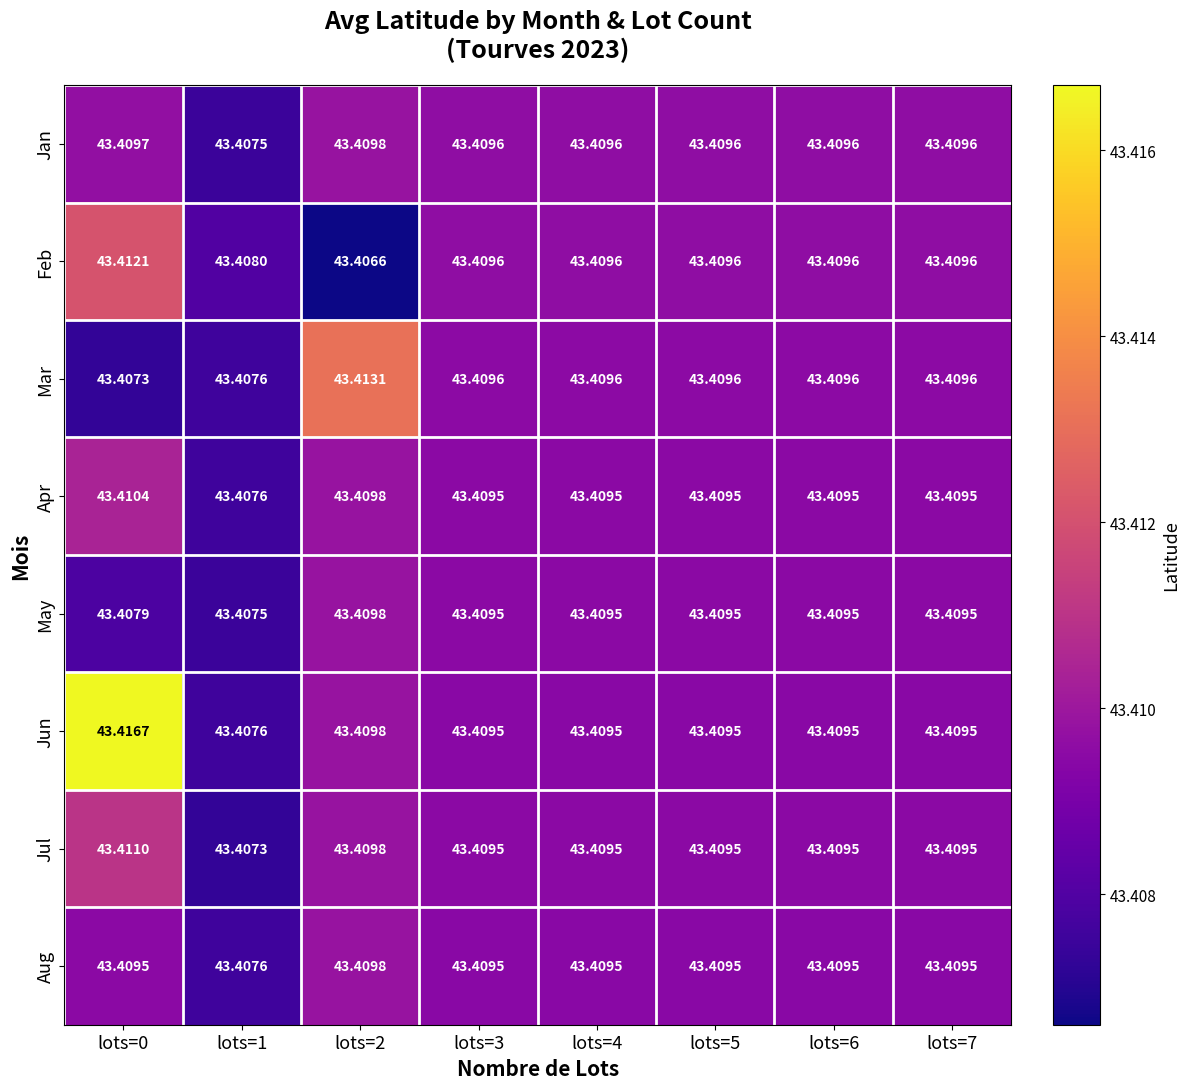

Which series has the widest spread of values?

Jun